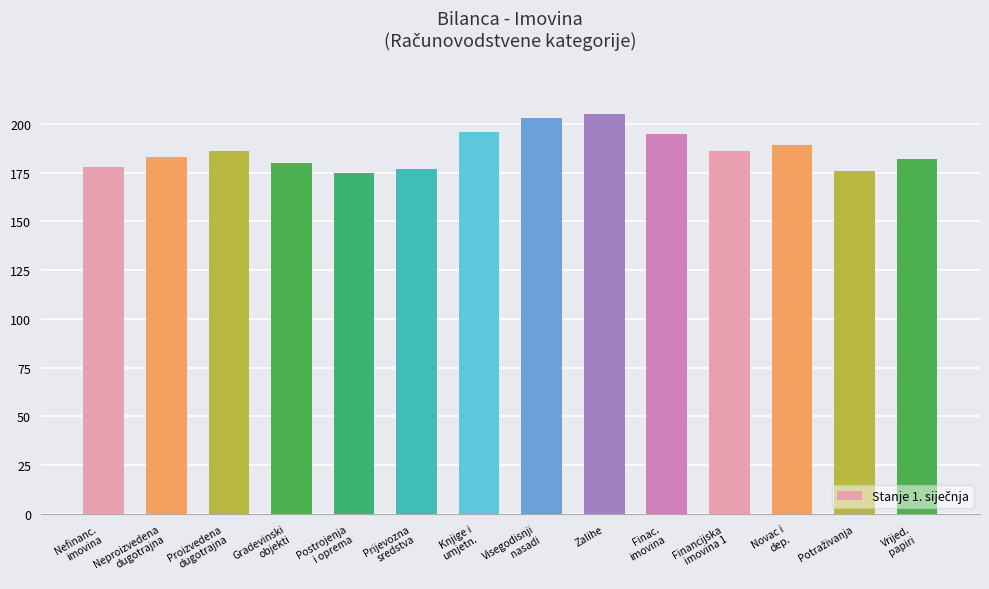

What is the difference between the second highest and second lowest values?

27